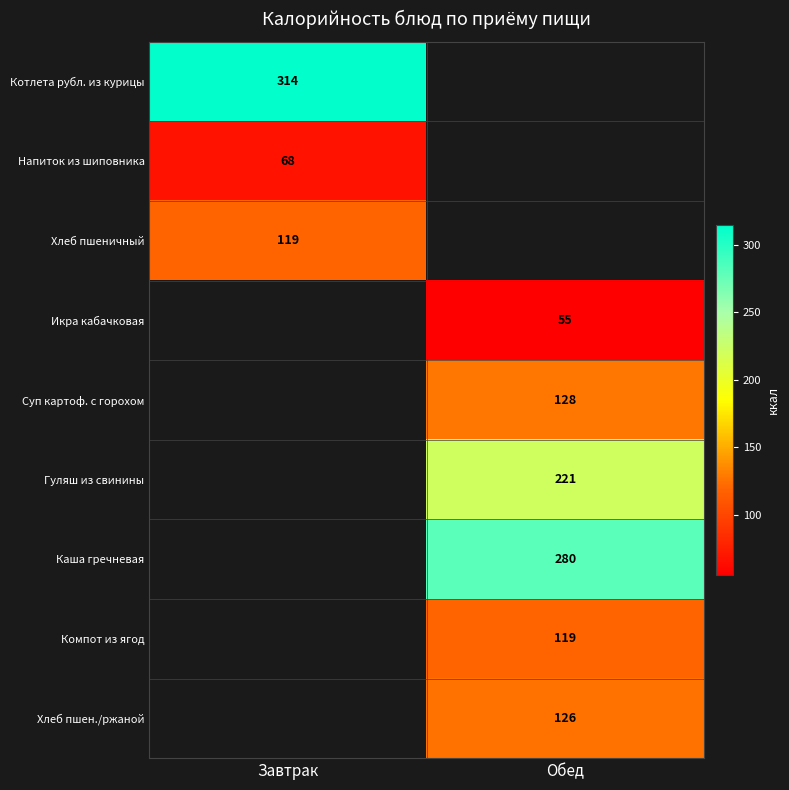

Is the value of Компот из ягод at Обед greater than the value of Суп картоф. с горохом at Обед?

No